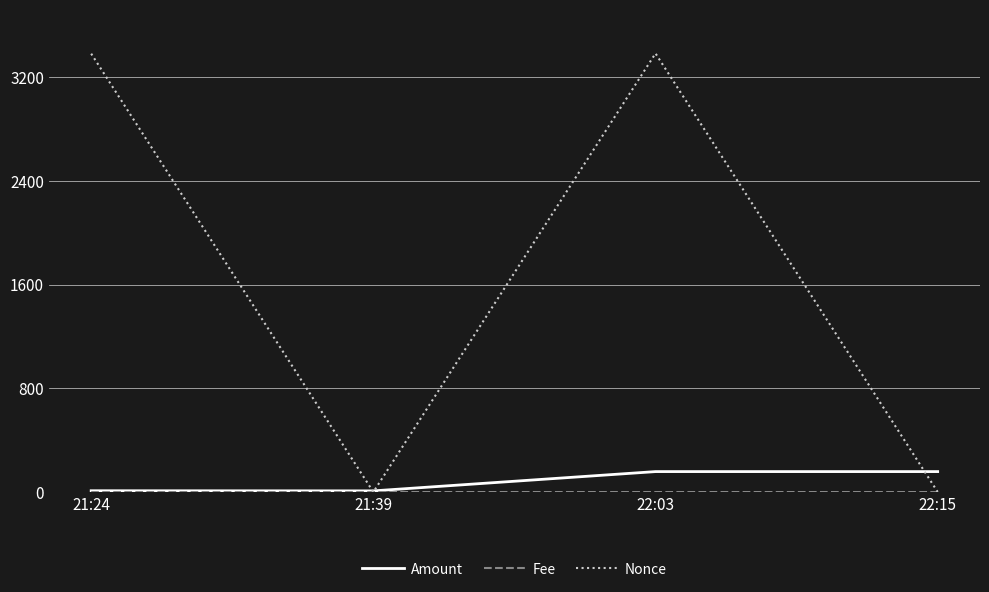

Which series has the largest total across all categories?

Nonce